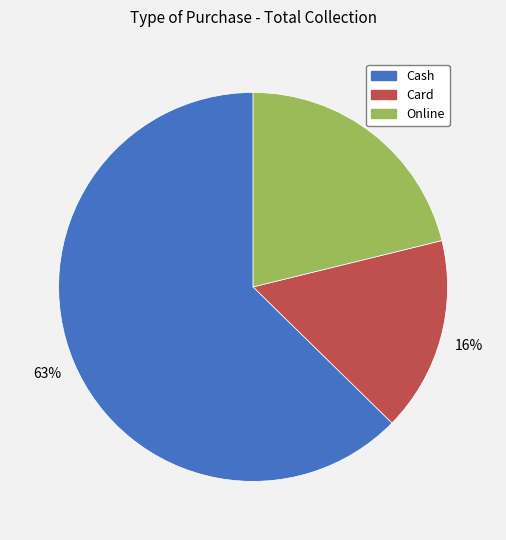

Which category accounts for the majority?

Cash